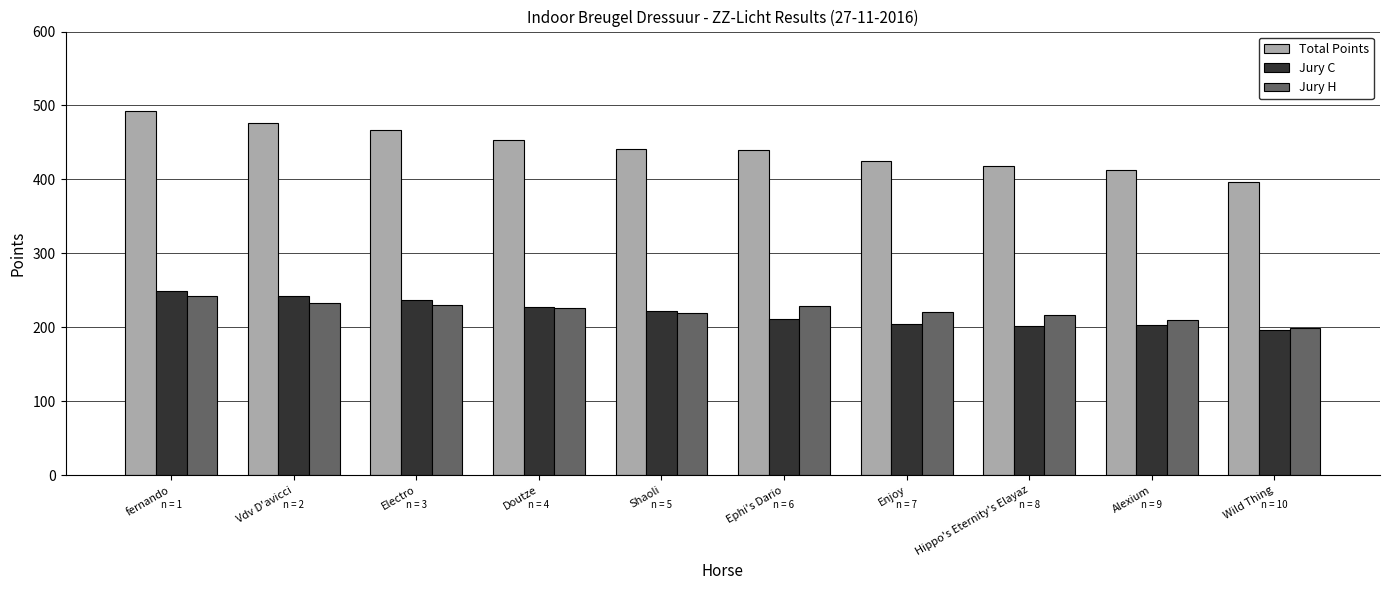

Which series has the largest total across all categories?

Total Points